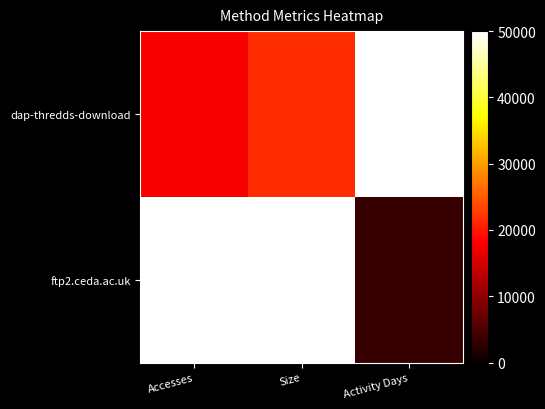

At which category does the chart reach its minimum across all series?

Activity Days